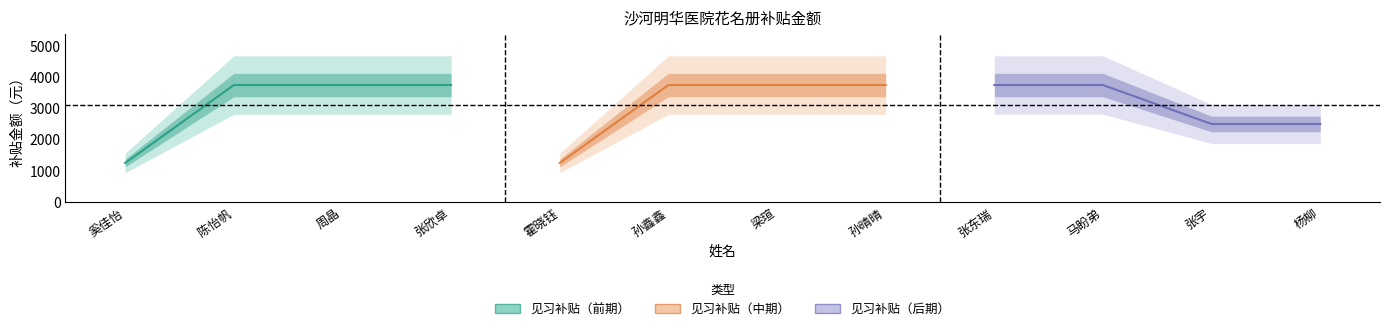

What position from the left is 张欣卓?

4